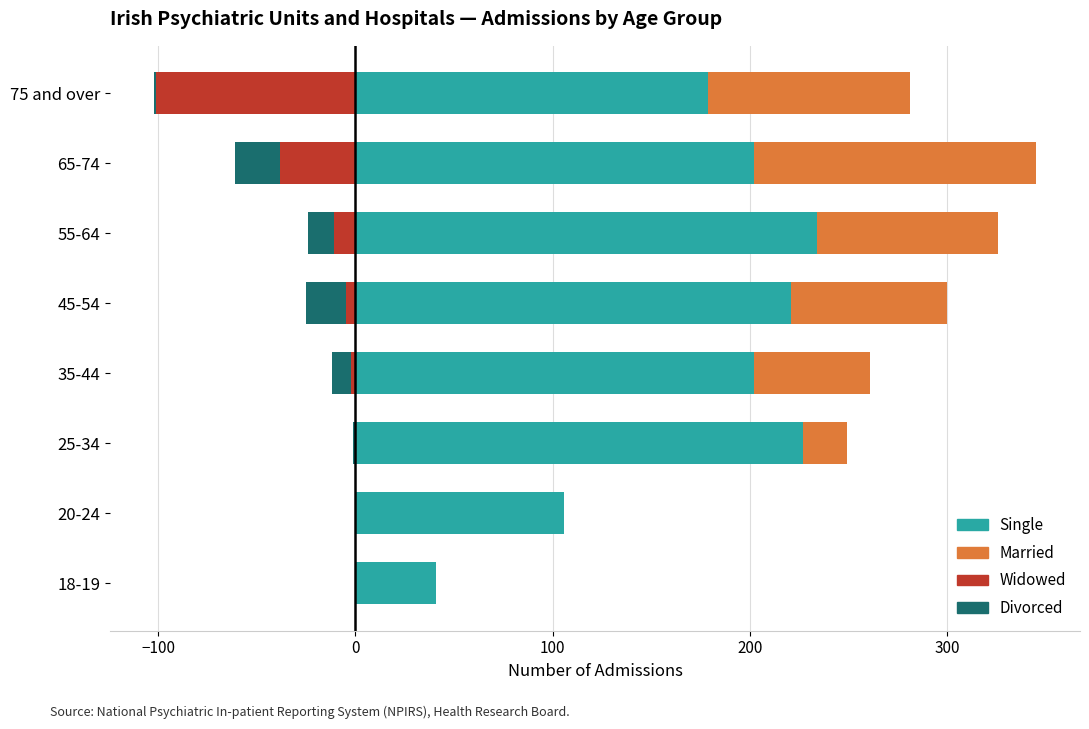

The Married series shows 79 at 45-54. True or false?

True